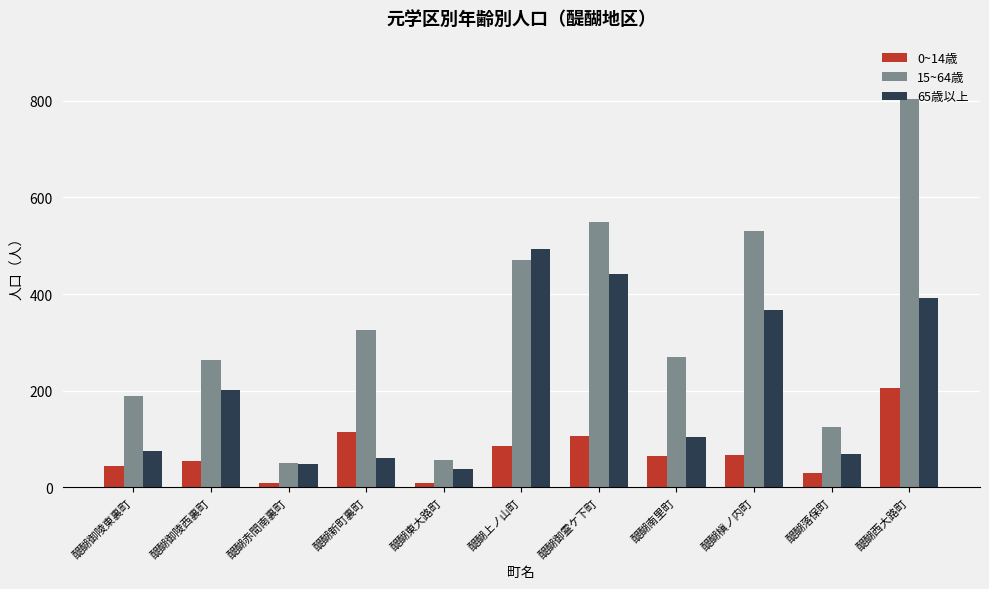

At how many categories does at least one series exceed 608?

1